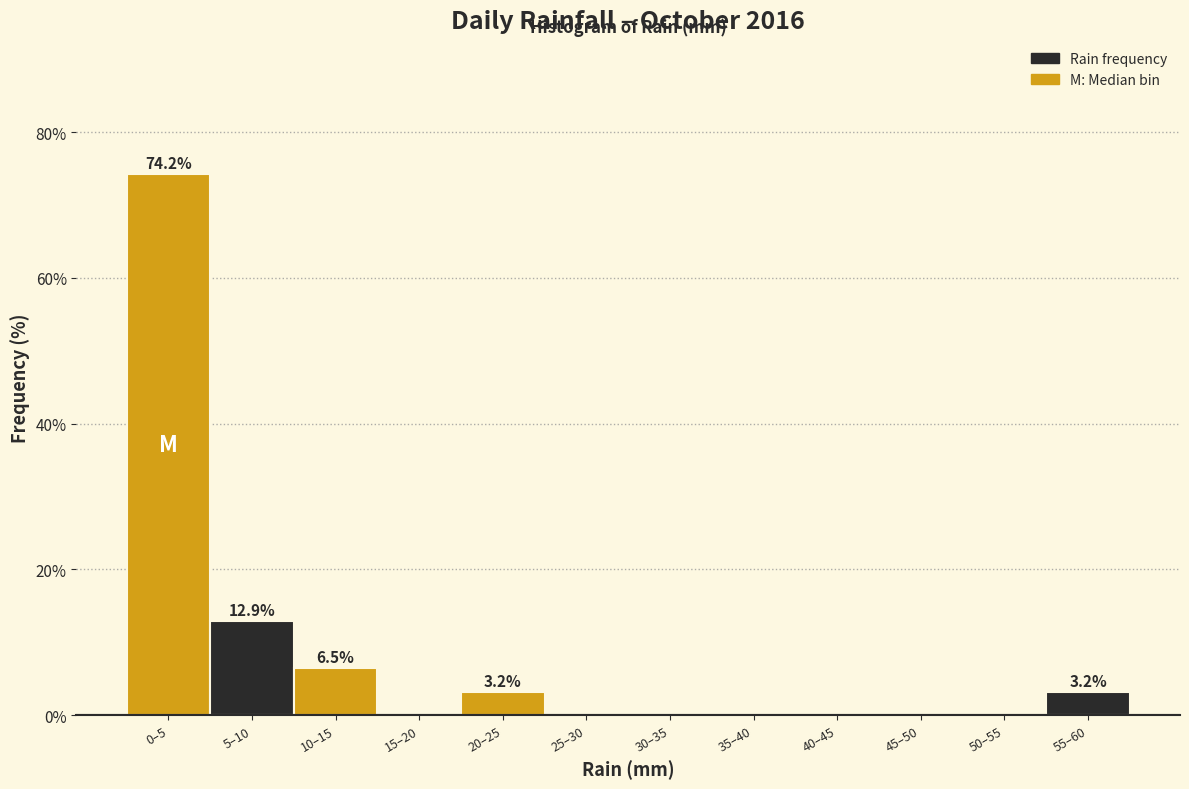

Reading left to right, extract all data points from this chart.

0–5=74.2	5–10=12.9	10–15=6.5	15–20=0.0	20–25=3.2	25–30=0.0	30–35=0.0	35–40=0.0	40–45=0.0	45–50=0.0	50–55=0.0	55–60=3.2